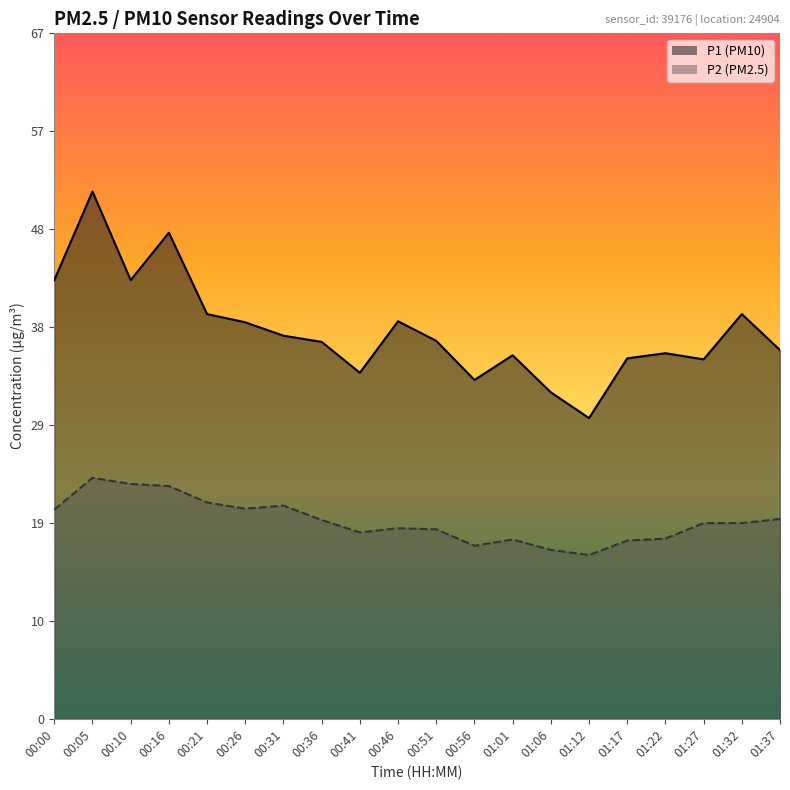

What is the difference between the second highest and minimum values in the P1 series?

18.0